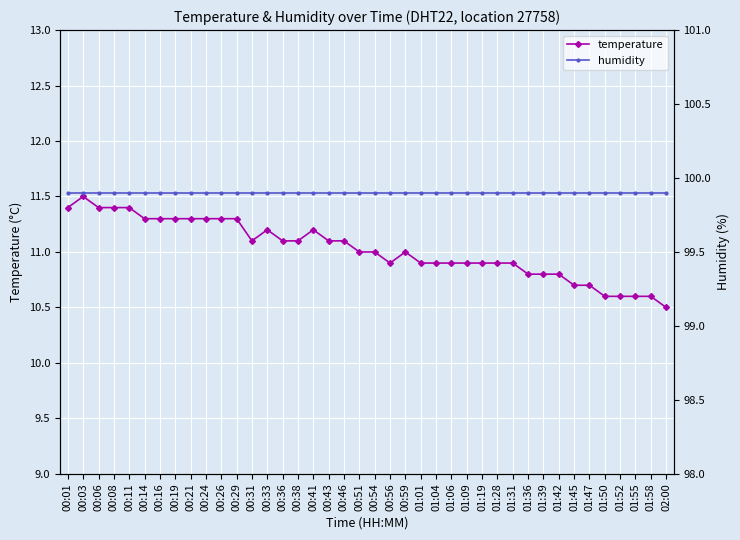

Rank the series at 00:41 from lowest to highest value.

temperature, humidity